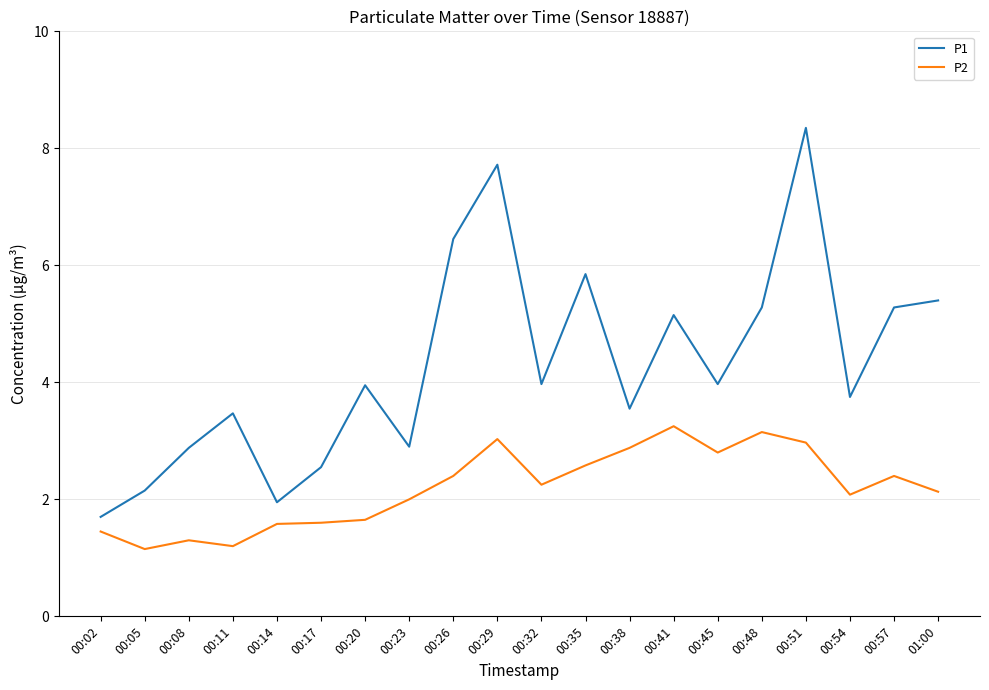

What position from the left is 01:00?

20